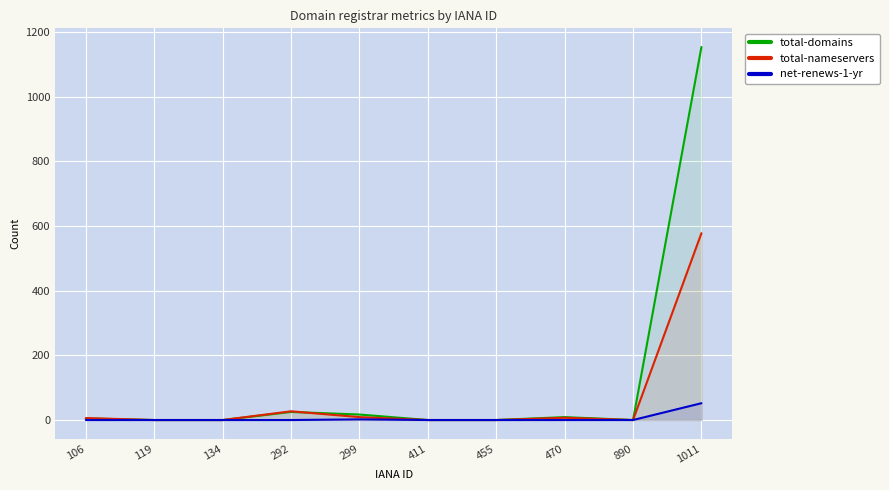

At which category is the sum across all series the highest?

1011